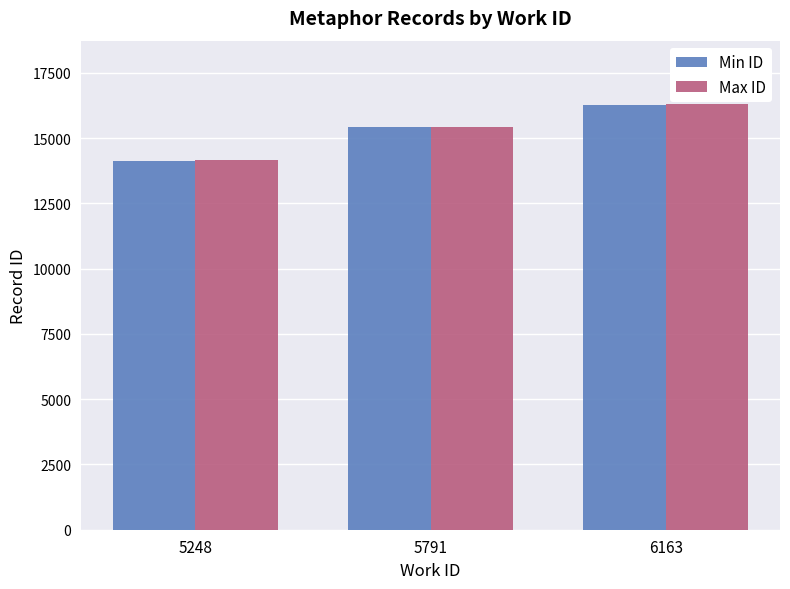

What is the value of the Max ID bar at the 2nd from the left?

15447